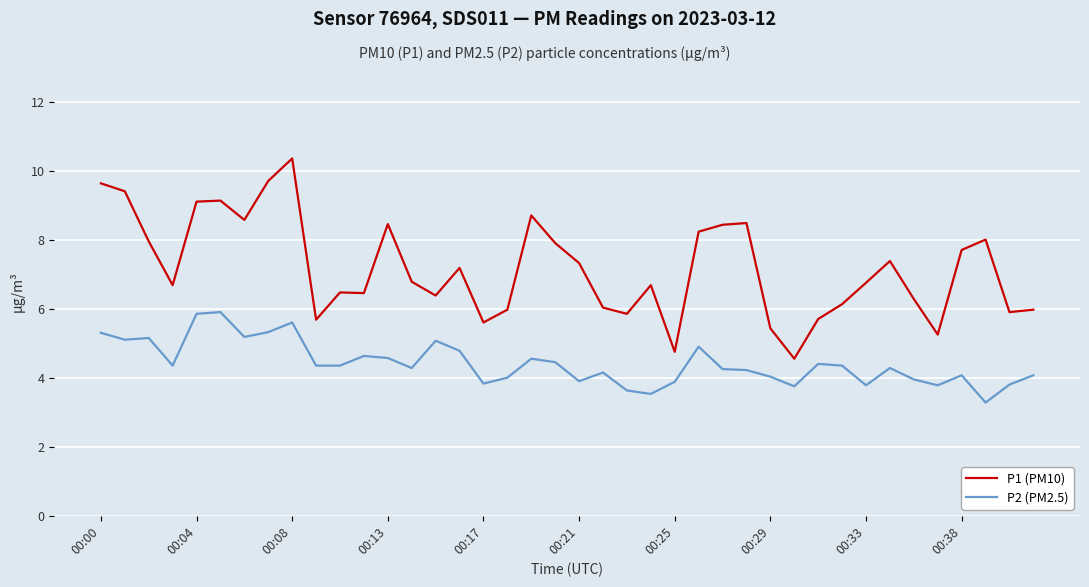

True or false: P2 (PM2.5) and P1 (PM10) intersect in this chart.

False